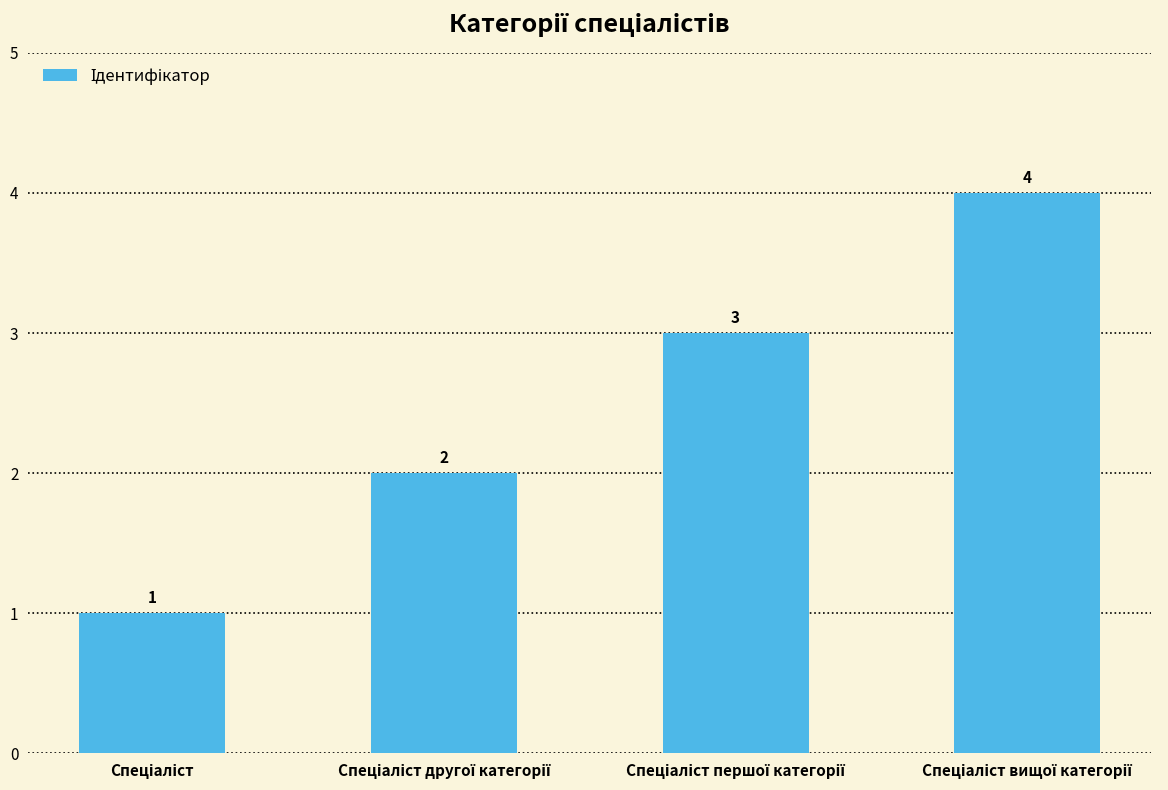

Count the values in the range 2 to 4.

3